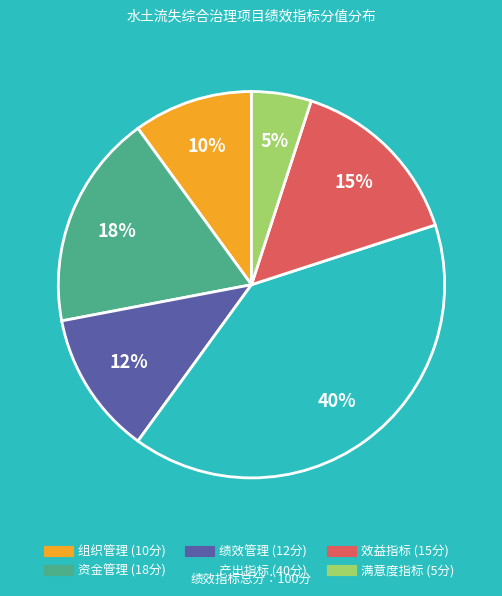

Is the sum of 资金管理 and 满意度指标 greater than half?

No